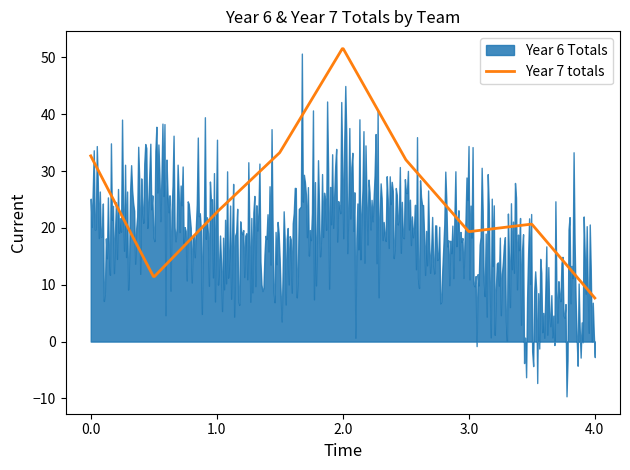

The Year 7 totals series shows 6.9 at Tynedale Girls. True or false?

False